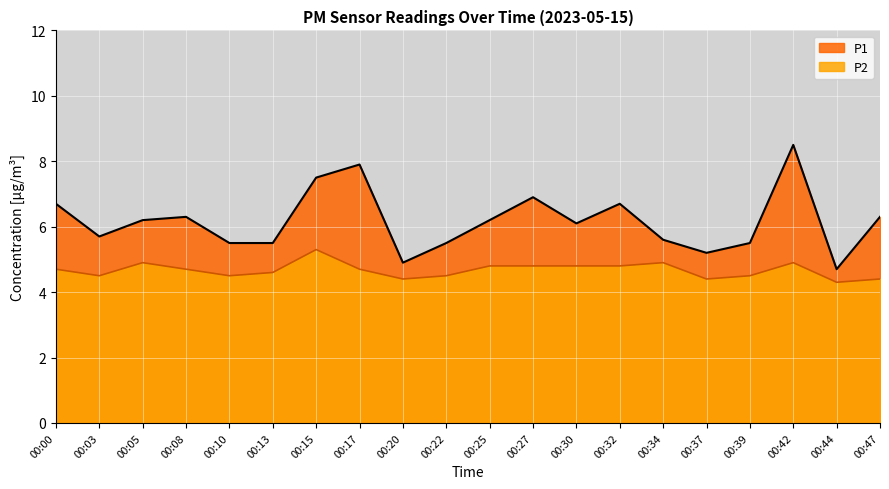

True or false: P1 and P2 intersect in this chart.

False